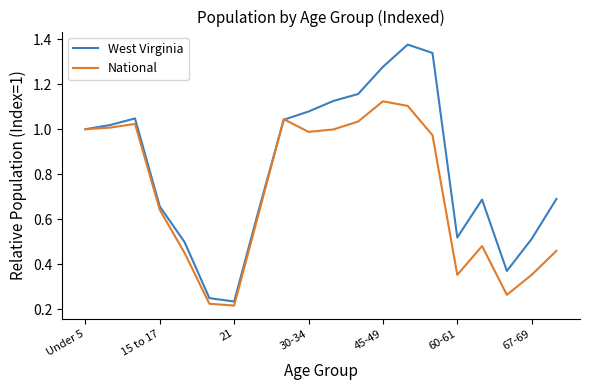

Which series has the widest spread of values?

West Virginia